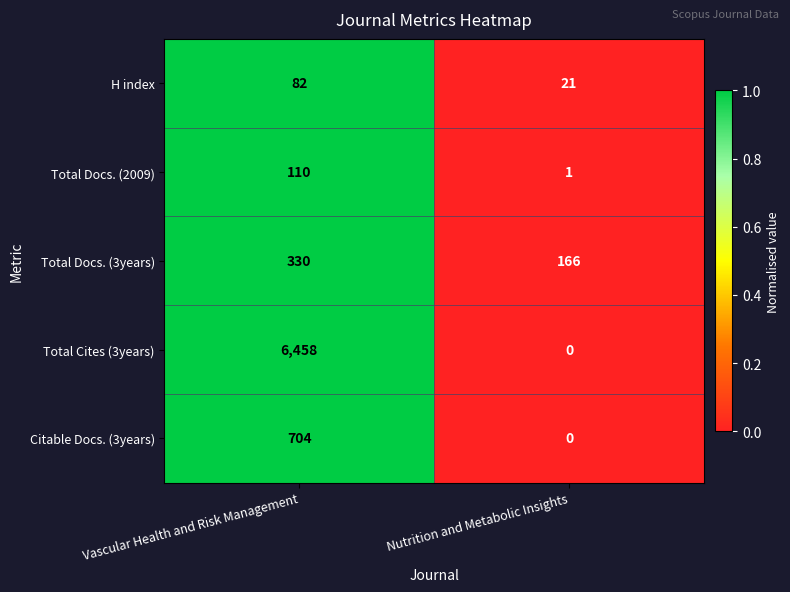

Which series has the largest total across all categories?

Total Cites (3years)